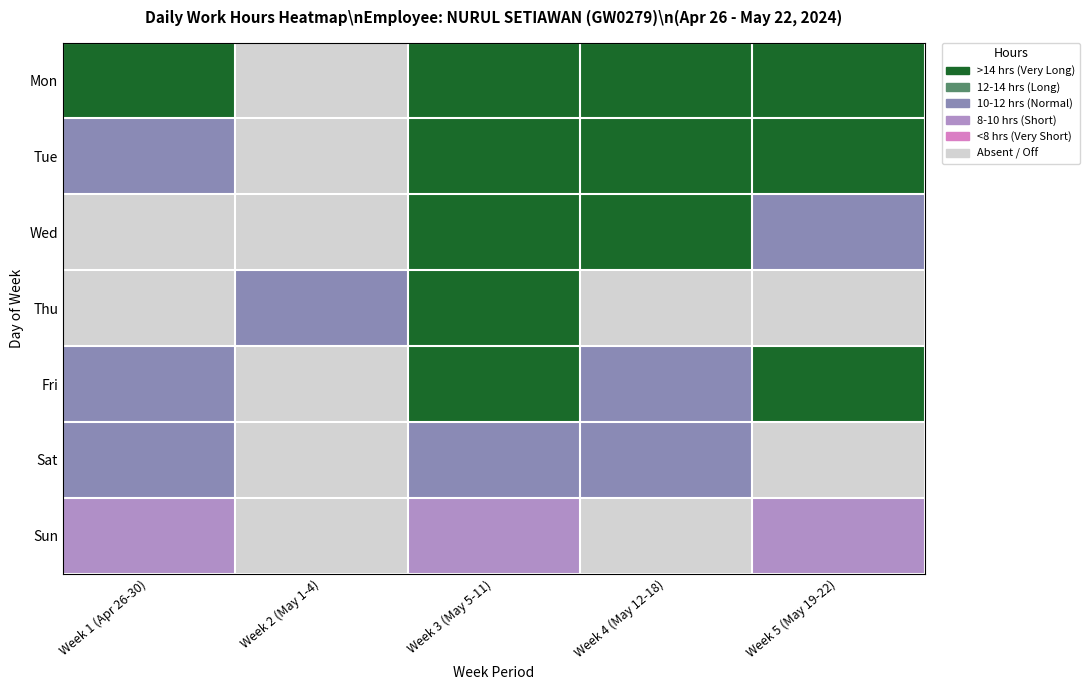

How many data points does each series have?

5